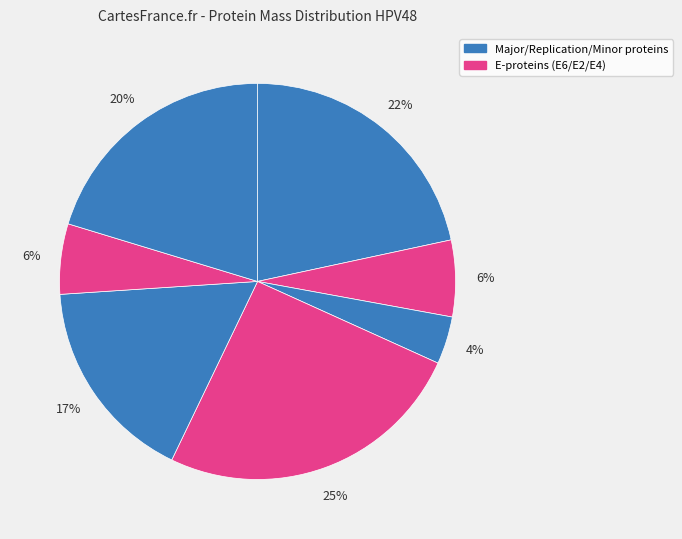

To the nearest percent, what is the average slice percentage?

14%